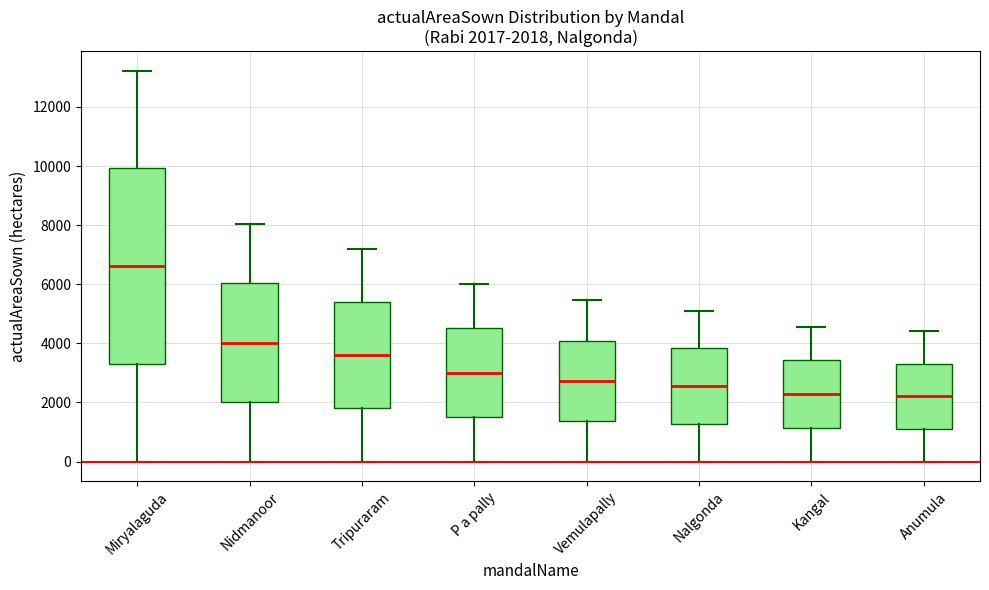

Which box's median line is the highest?

Miryalaguda